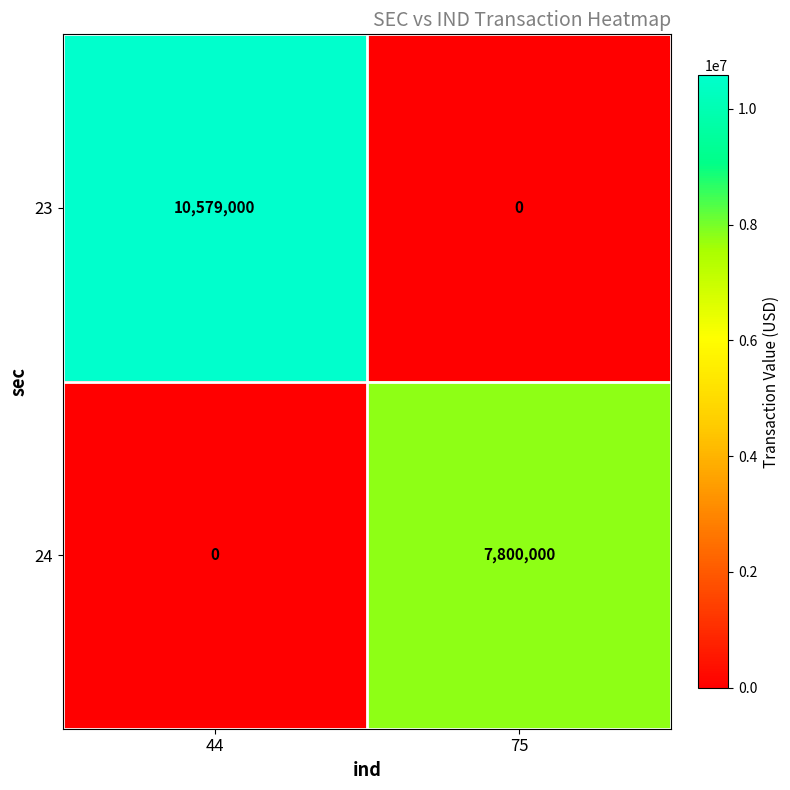

What is the difference between the 24 values at 75 and 44?

7800000